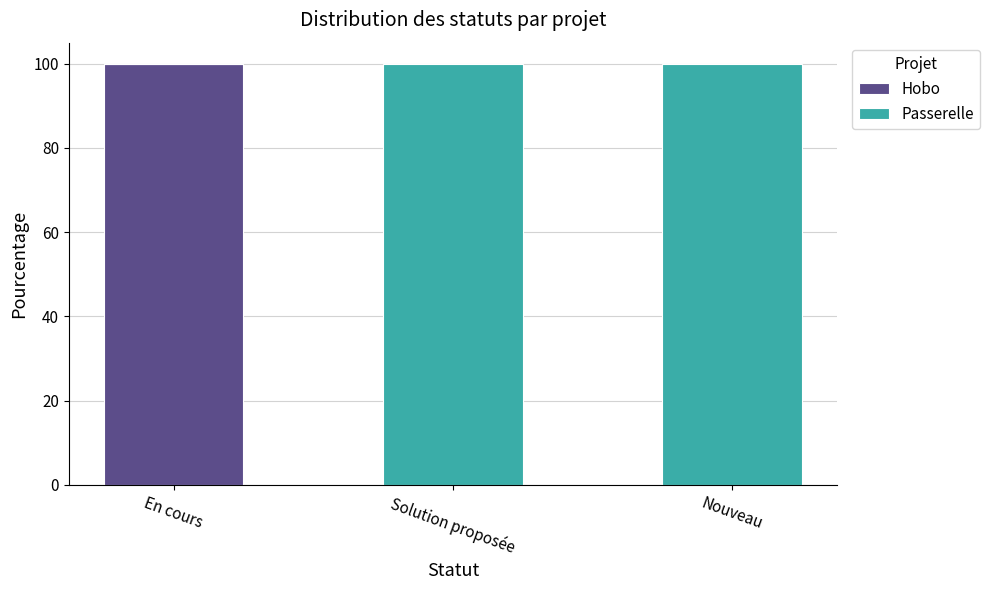

What is the total value across all series at Solution proposée?

100